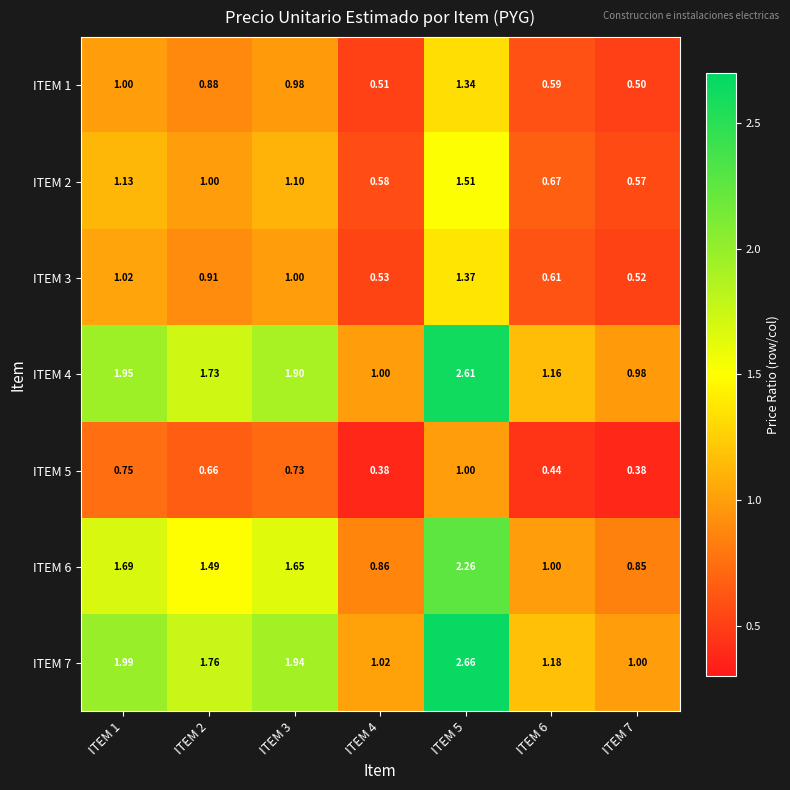

Reading left to right, what are all the values shown in this chart?

ITEM 1: ITEM 1=1.0	ITEM 2=0.9	ITEM 3=1.0	ITEM 4=0.5	ITEM 5=1.3	ITEM 6=0.6	ITEM 7=0.5
ITEM 2: ITEM 1=1.1	ITEM 2=1.0	ITEM 3=1.1	ITEM 4=0.6	ITEM 5=1.5	ITEM 6=0.7	ITEM 7=0.6
ITEM 3: ITEM 1=1.0	ITEM 2=0.9	ITEM 3=1.0	ITEM 4=0.5	ITEM 5=1.4	ITEM 6=0.6	ITEM 7=0.5
ITEM 4: ITEM 1=1.9	ITEM 2=1.7	ITEM 3=1.9	ITEM 4=1.0	ITEM 5=2.6	ITEM 6=1.2	ITEM 7=1.0
ITEM 5: ITEM 1=0.8	ITEM 2=0.7	ITEM 3=0.7	ITEM 4=0.4	ITEM 5=1.0	ITEM 6=0.4	ITEM 7=0.4
ITEM 6: ITEM 1=1.7	ITEM 2=1.5	ITEM 3=1.6	ITEM 4=0.9	ITEM 5=2.3	ITEM 6=1.0	ITEM 7=0.8
ITEM 7: ITEM 1=2.0	ITEM 2=1.8	ITEM 3=1.9	ITEM 4=1.0	ITEM 5=2.7	ITEM 6=1.2	ITEM 7=1.0